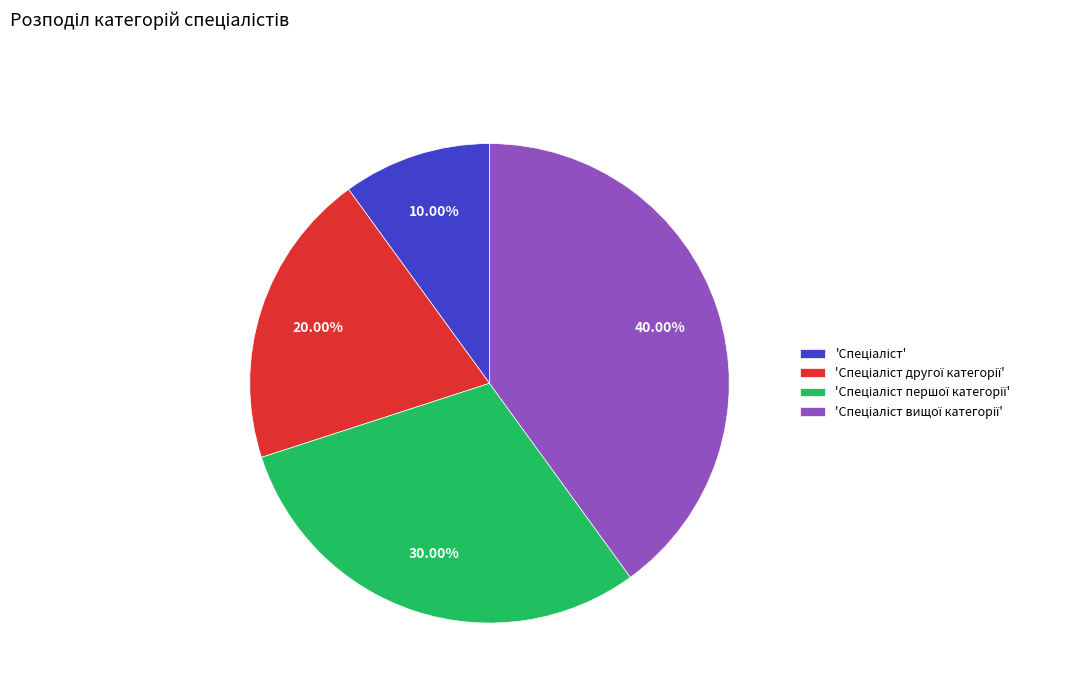

How many segments does this pie chart have?

4